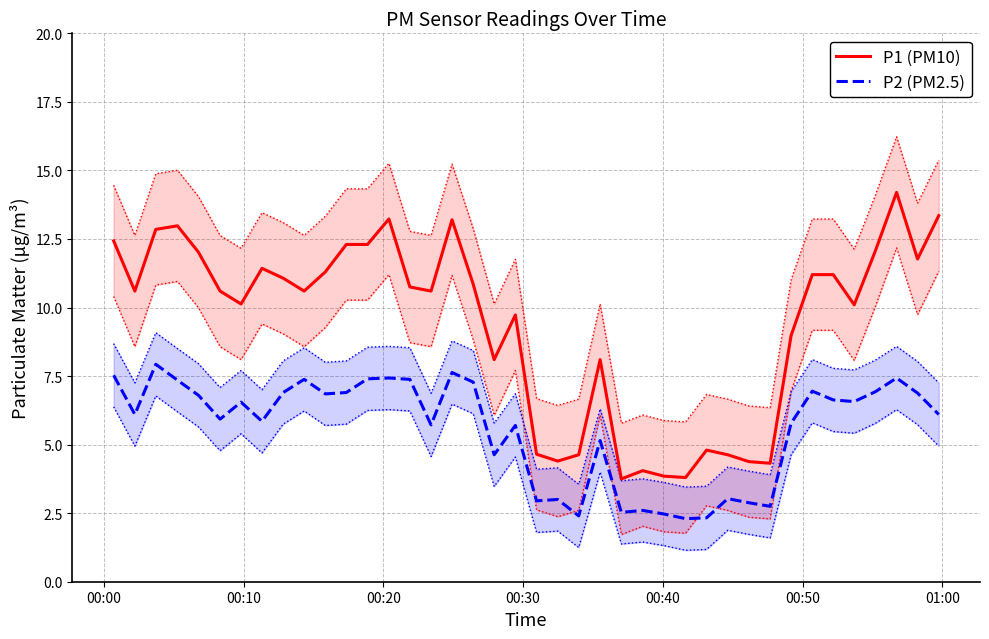

What is the sum of all P2 (PM2.5) values?

222.9